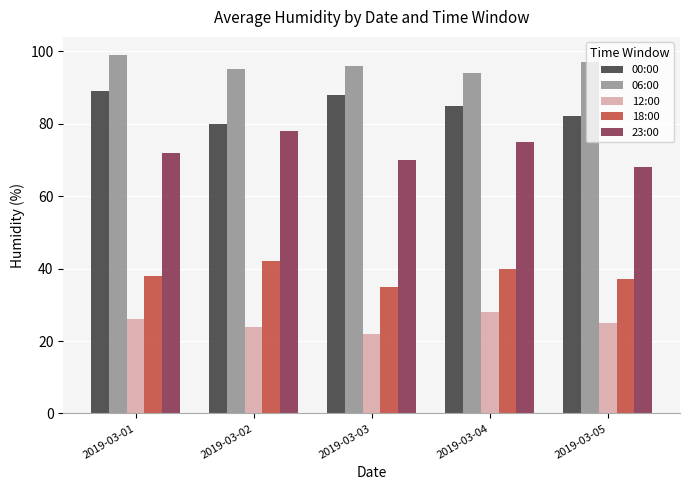

How many bars are there in each group?

5